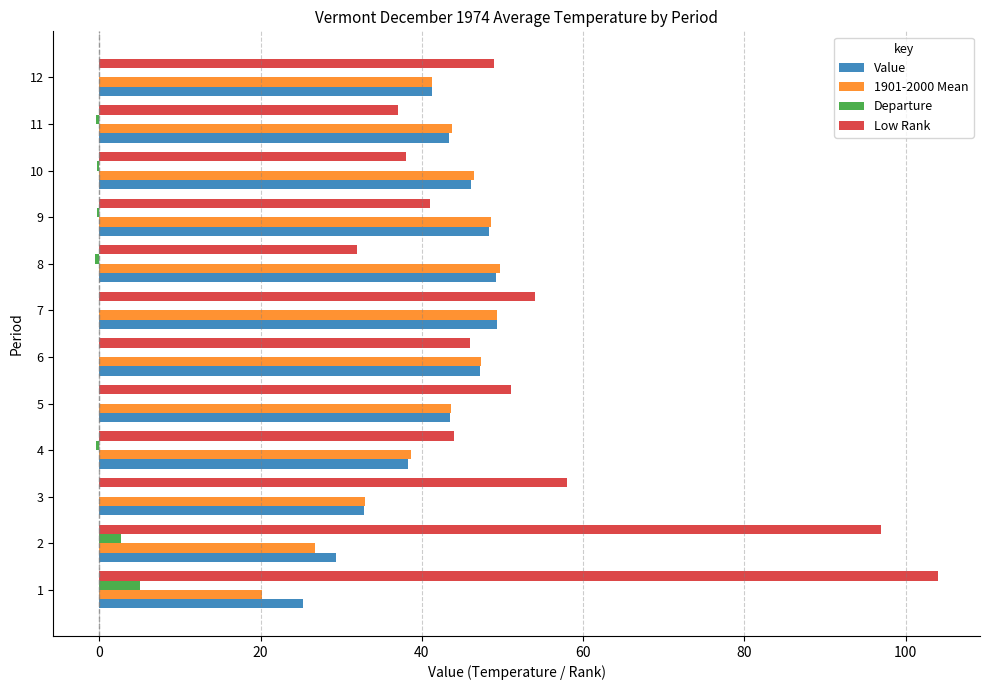

What is the sum of all Low Rank values?

651.0